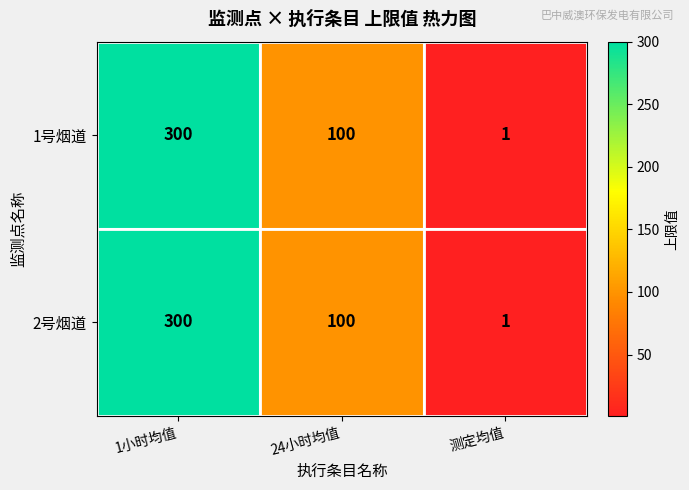

What is the greatest value displayed?

300